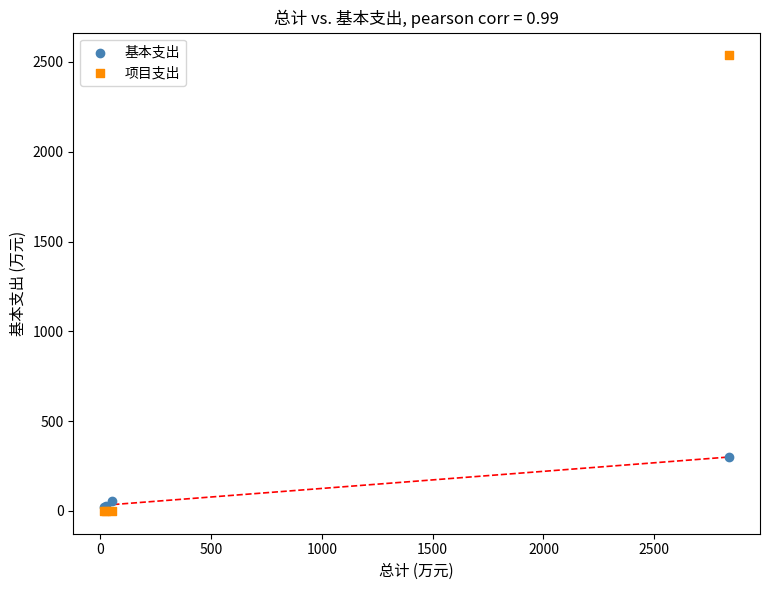

What are all the series names shown in the legend?

基本支出, 项目支出